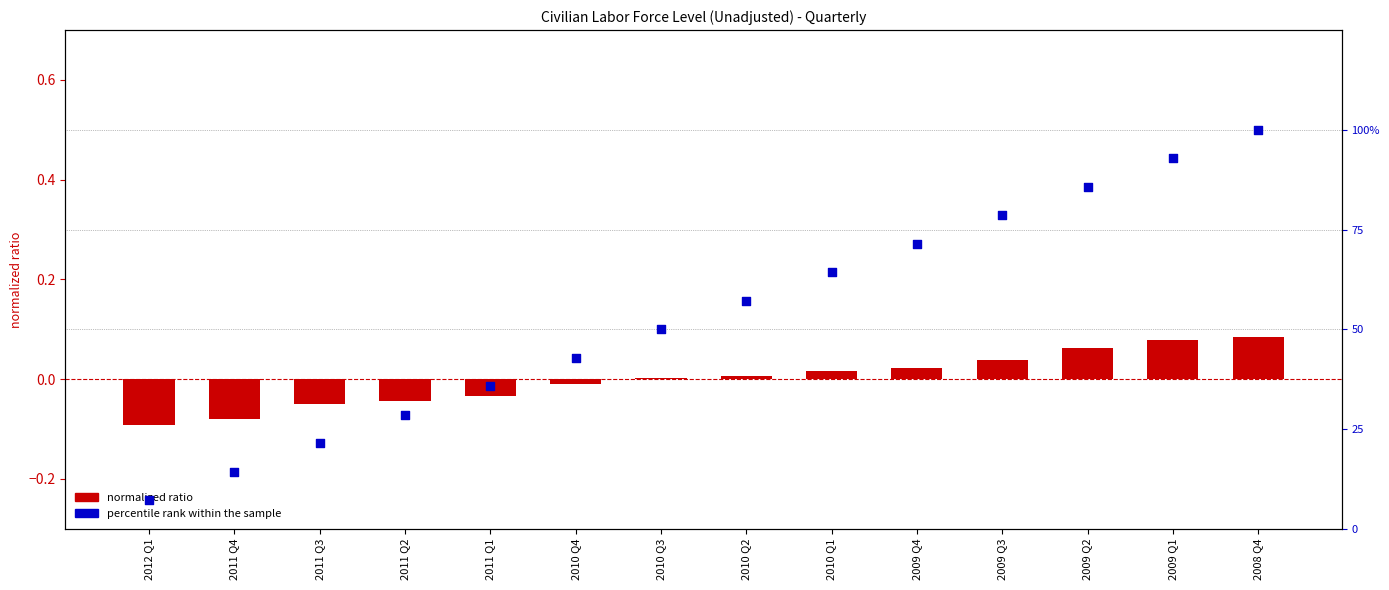

Which series has the widest spread of Y values?

percentile rank within the sample